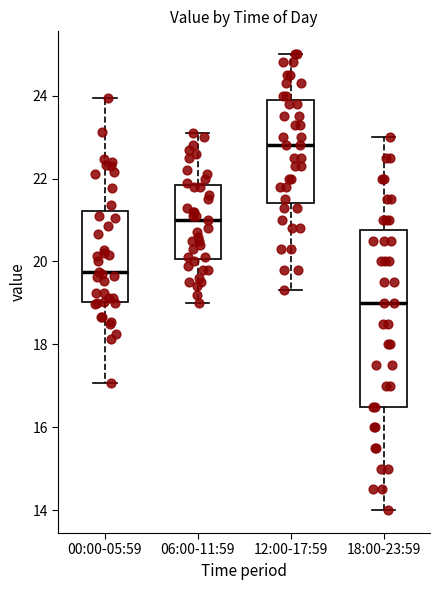

Where does the lower whisker of the box for 12:00-17:59 end on the y-axis? The values are not printed on the chart, so give them approximately, as read against the axis.

19.4